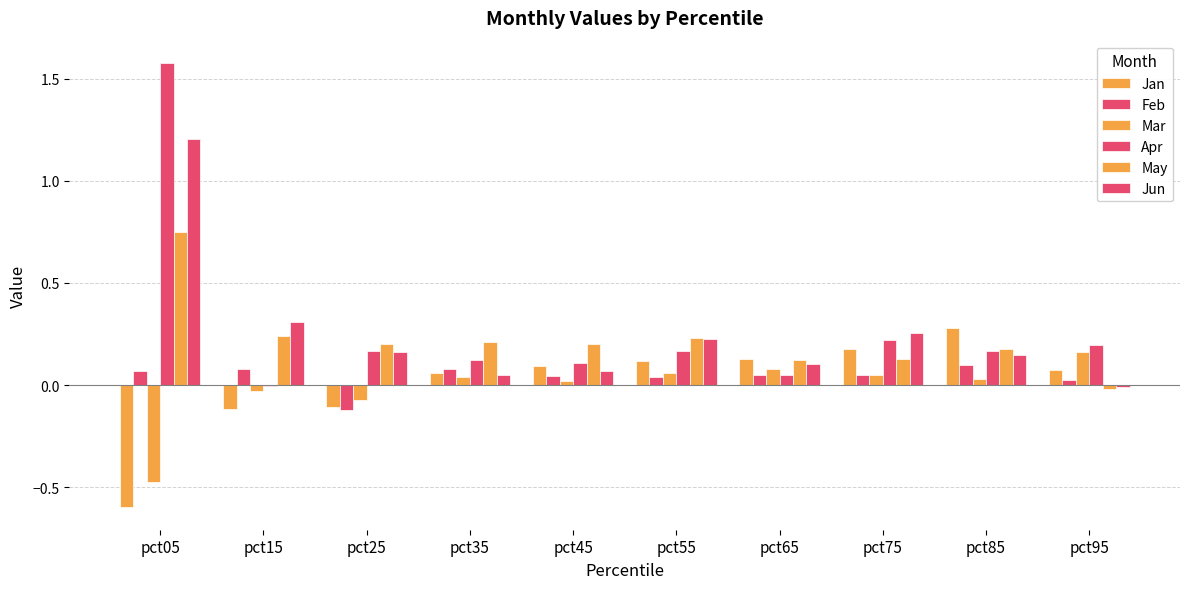

Which category has the lowest value in the Jan series?

pct05